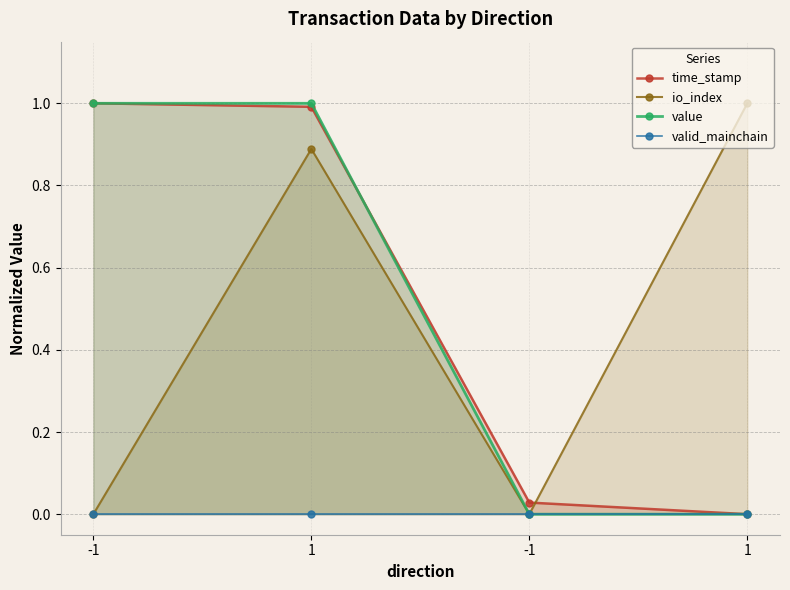

What are all the series names shown in the legend?

time_stamp, io_index, value, valid_mainchain